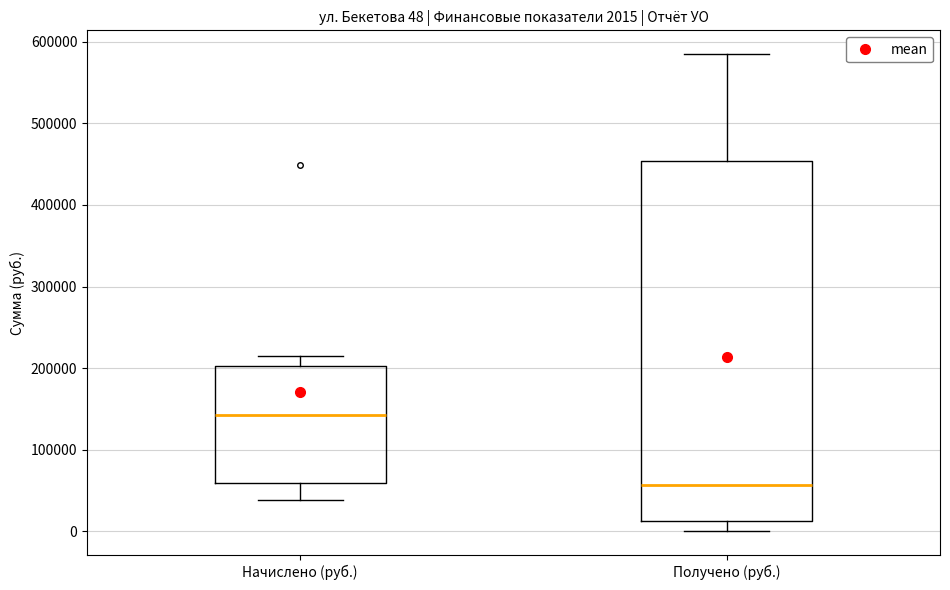

Which box is the tallest, from its lower edge to its upper edge?

Получено (руб.)